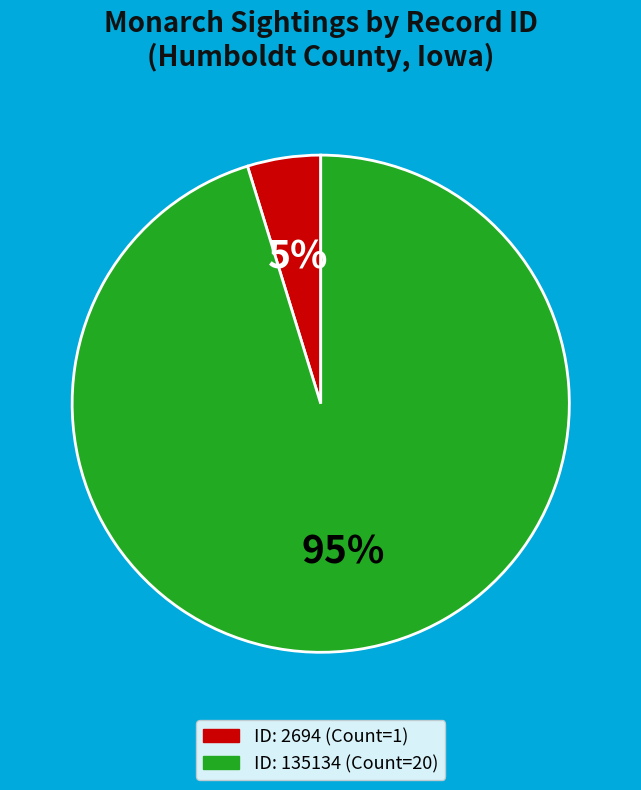

To the nearest percent, what is the difference between the largest and smallest slice percentages?

90%